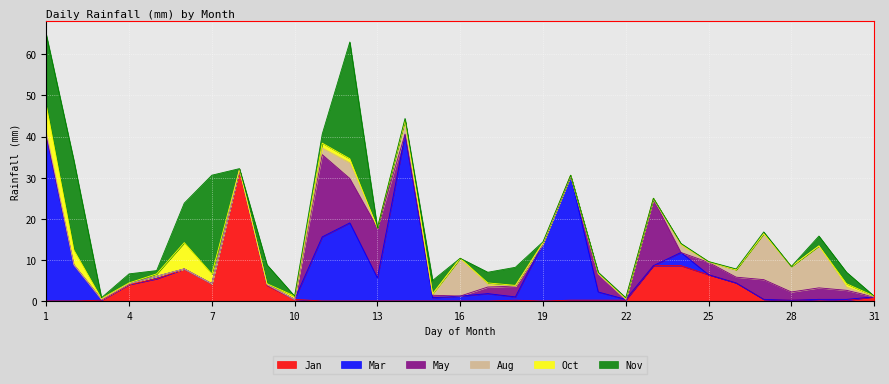

How many intersections are there between Nov and Aug?

4